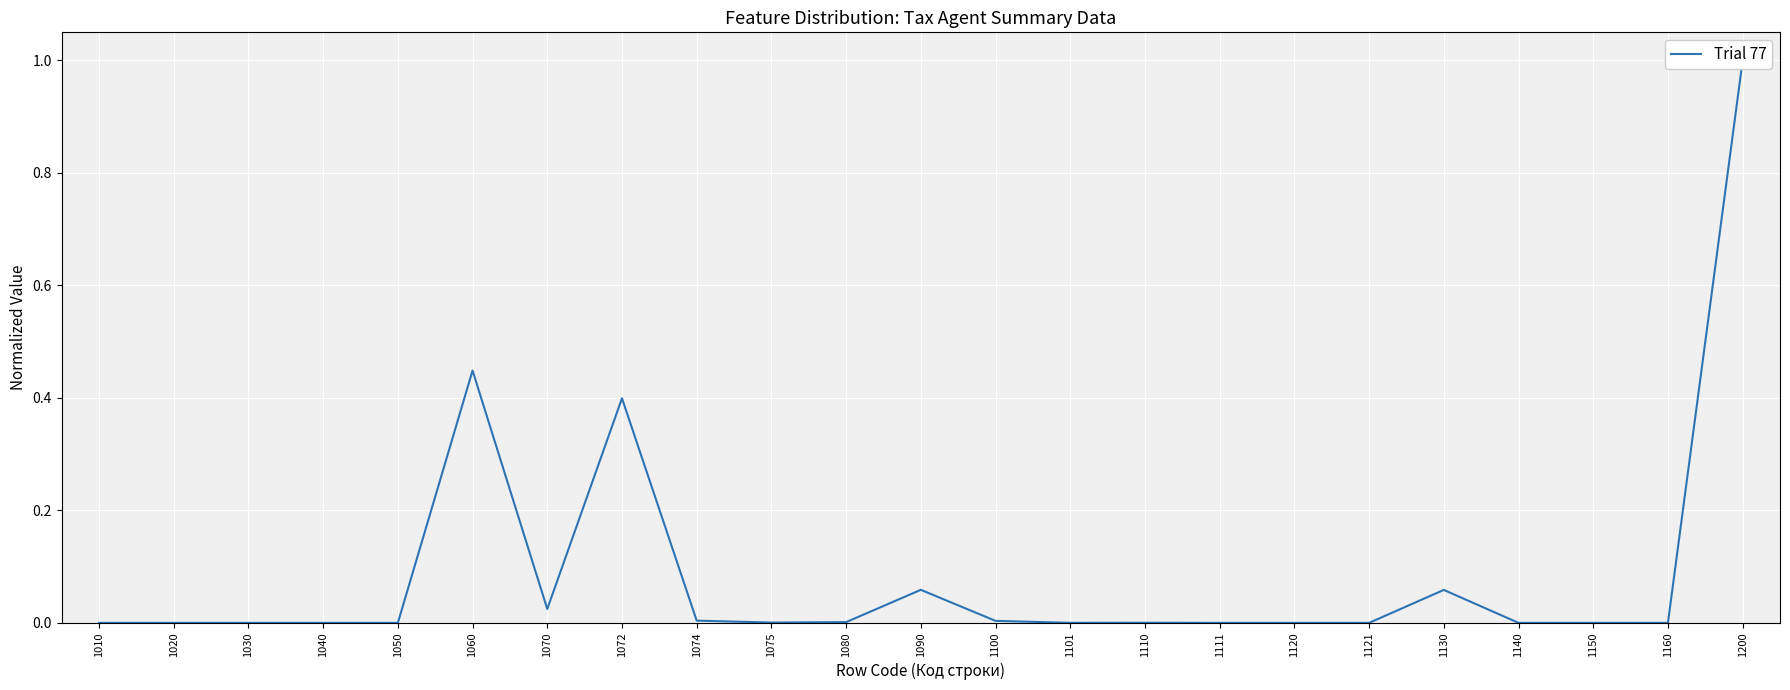

Reading left to right, list all the values displayed in this chart.

1010=0.0	1020=0.0	1030=0.0	1040=0.0	1050=0.0	1060=0.4	1070=0.0	1072=0.4	1074=0.0	1075=0.0	1080=0.0	1090=0.1	1100=0.0	1101=0.0	1110=0.0	1111=0.0	1120=0.0	1121=0.0	1130=0.1	1140=0.0	1150=0.0	1160=0.0	1200=1.0